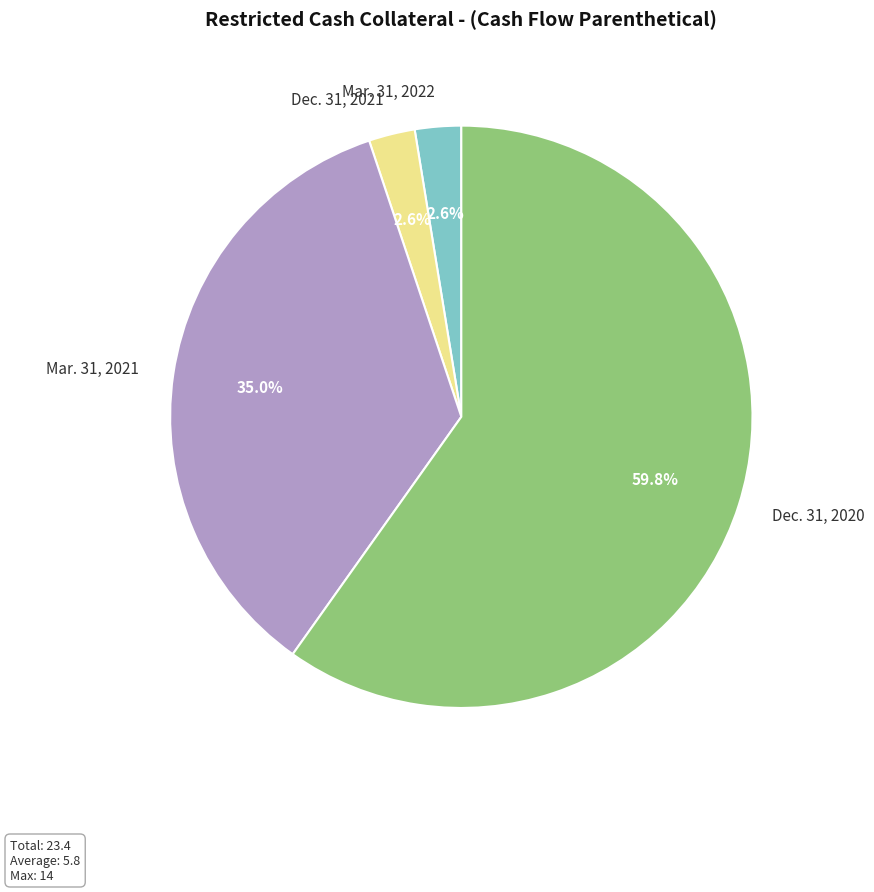

Between Mar. 31, 2021 and Mar. 31, 2022, which is larger?

Mar. 31, 2021